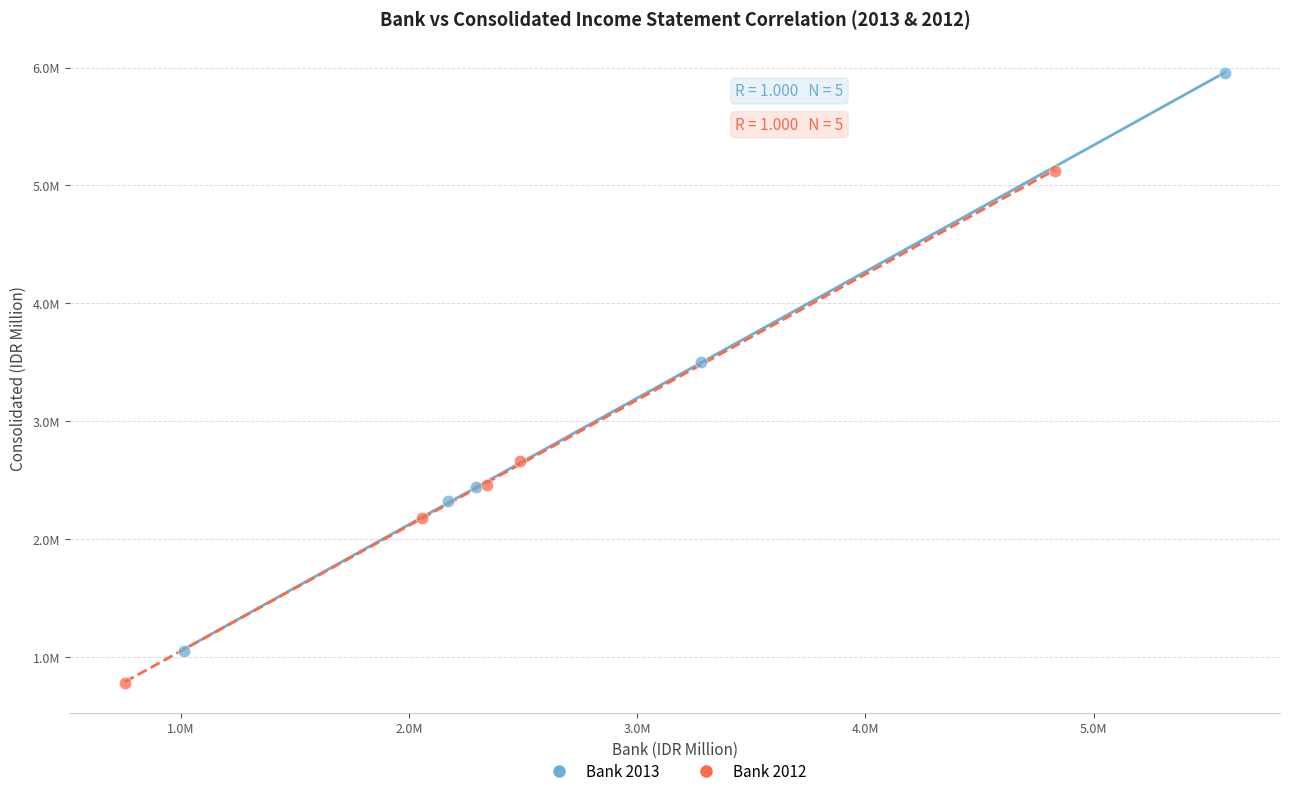

Which series has the largest Y range (max minus min)?

Bank 2013